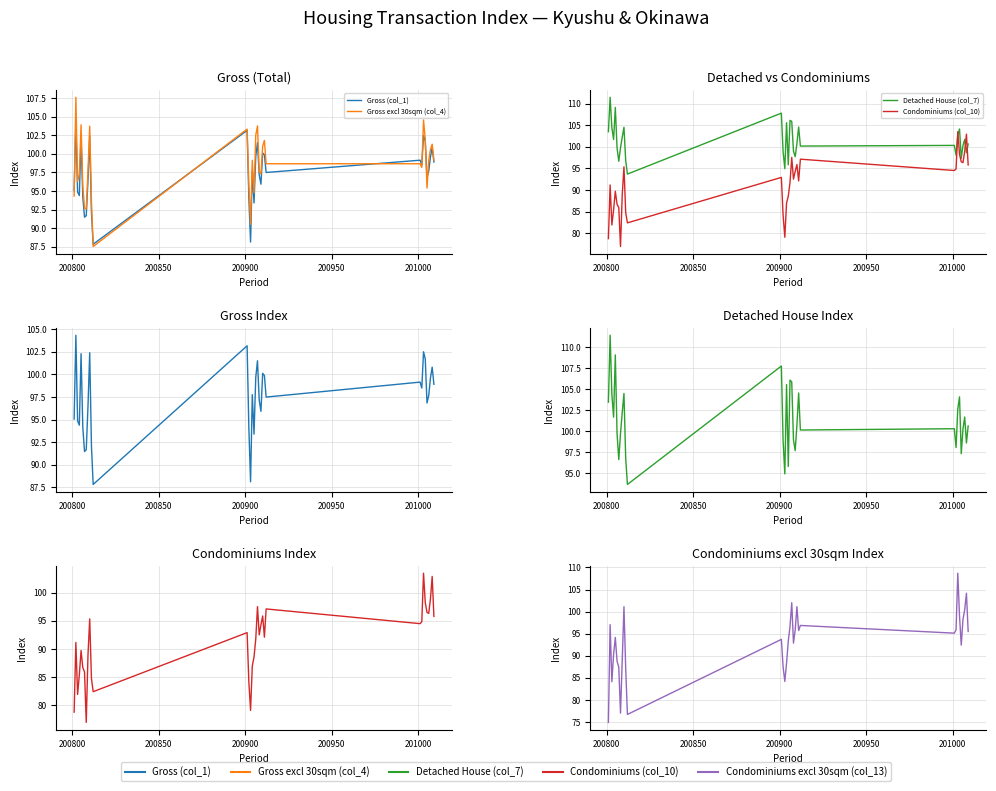

At which label does Gross excl 30sqm (col_4) reach its peak?

200800